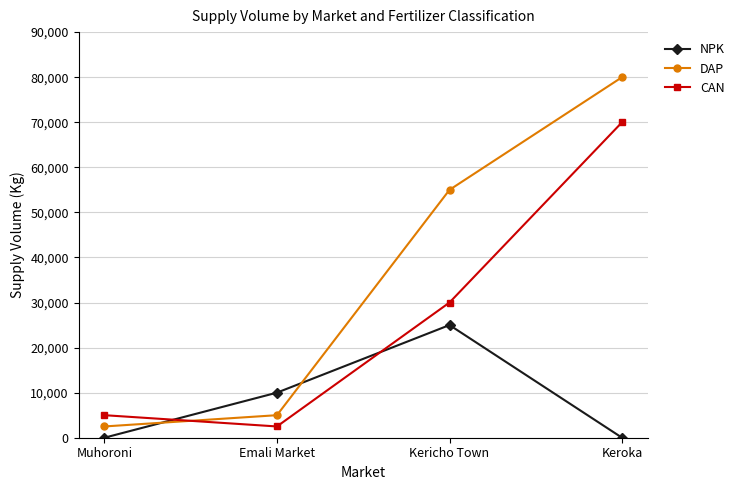

What is the total value across all series at Kericho Town?

110000